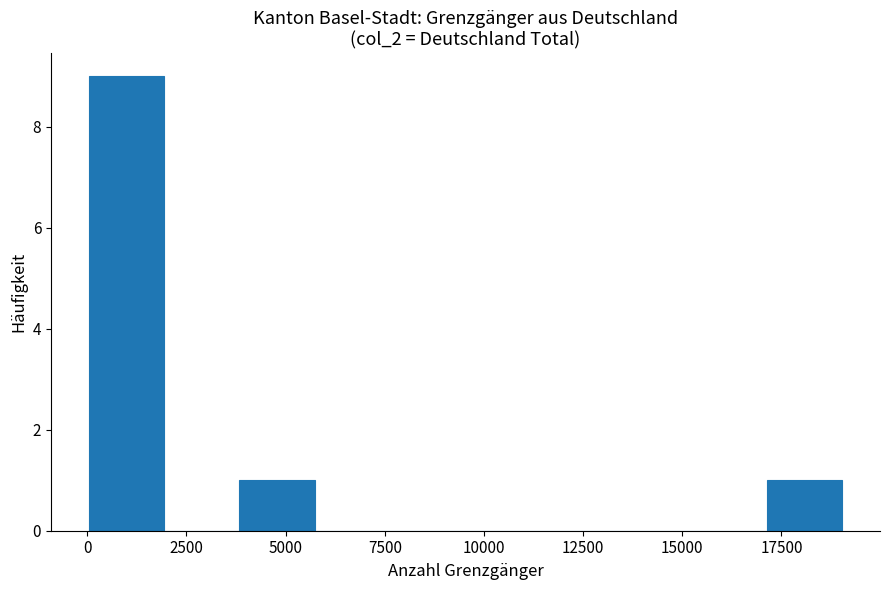

Read against the x-axis, roughly where is the centre of the tallest bar?

1000